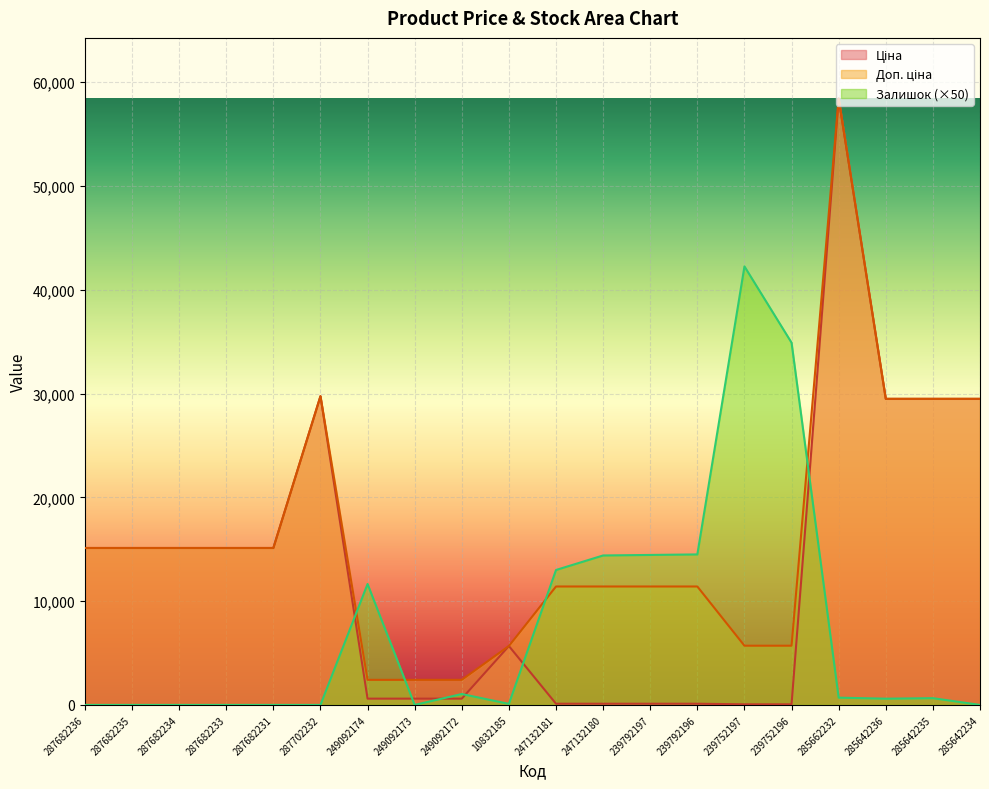

At which category is the sum across all series the highest?

285662232